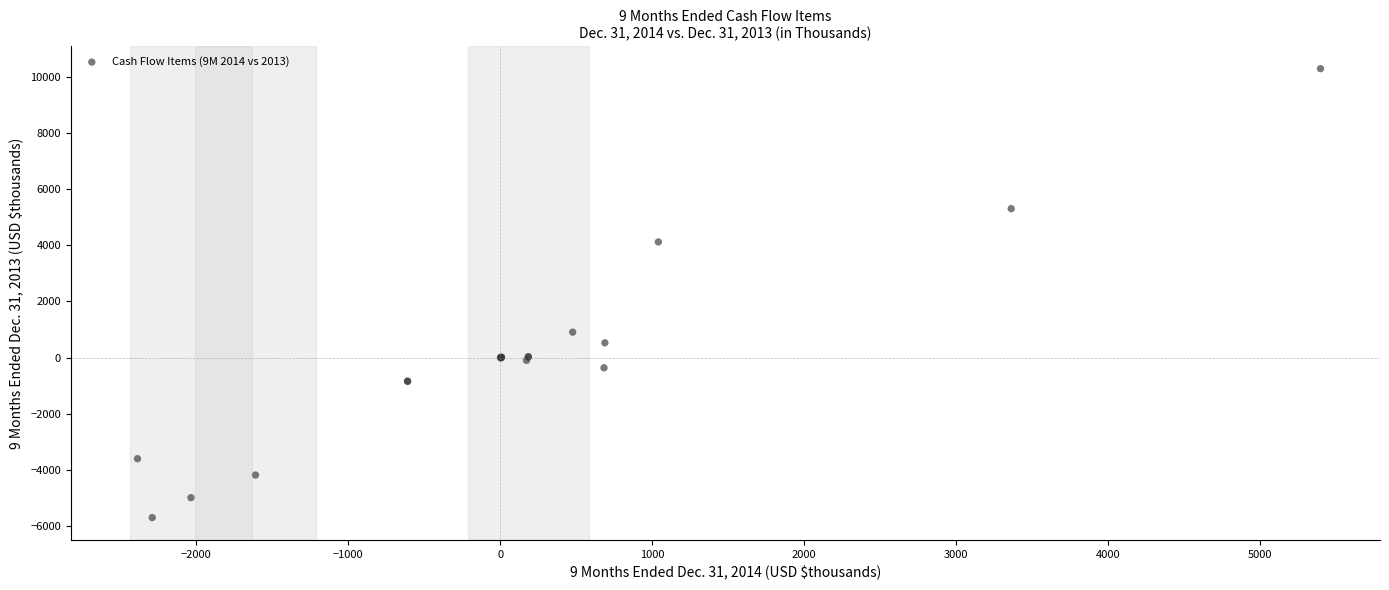

What Y value in the scatter plot is closest to 2296?

910